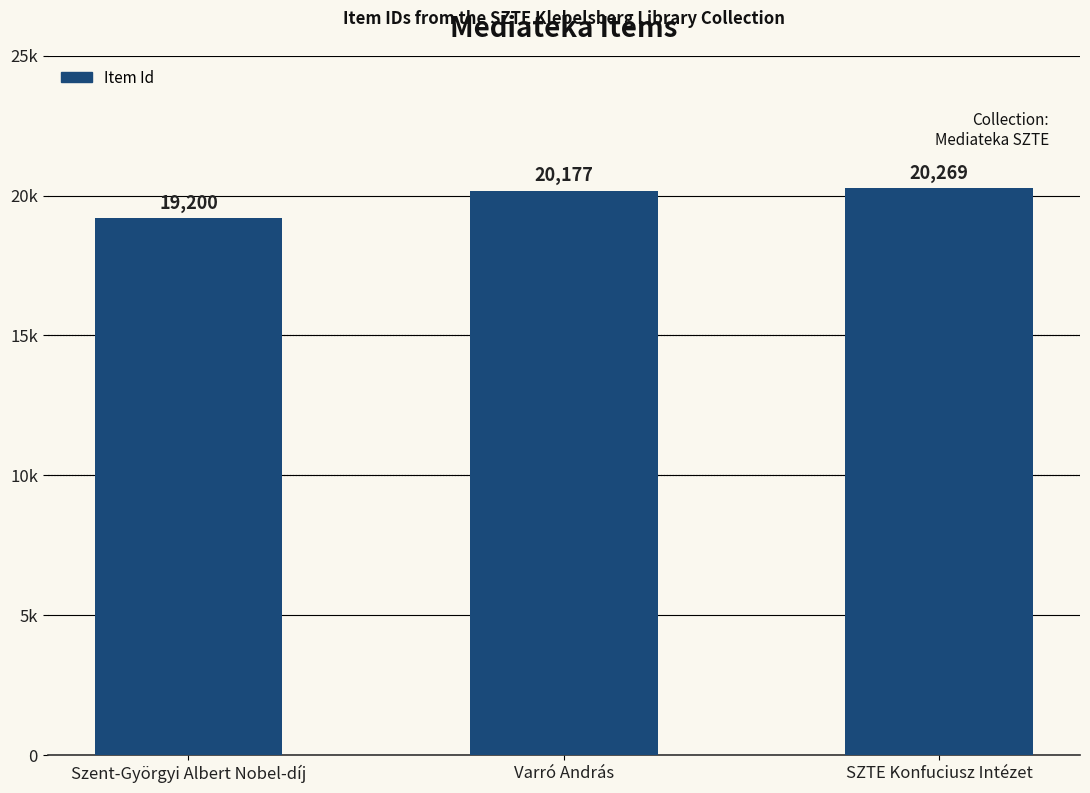

What is the change in value from Szent-Györgyi Albert Nobel-díj to SZTE Konfuciusz Intézet?

+1069